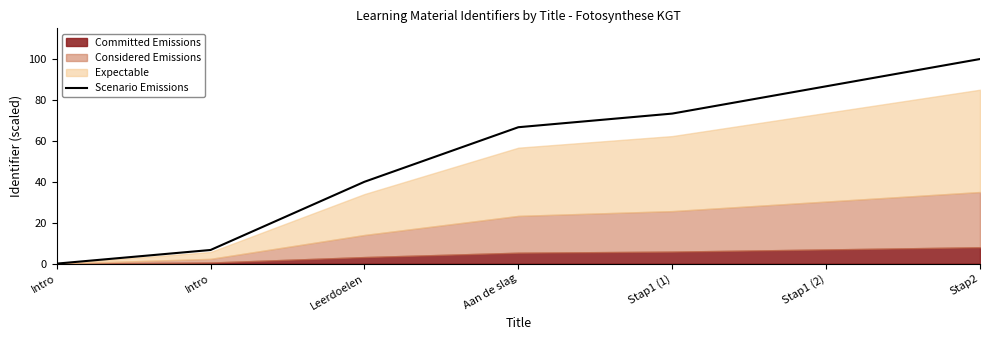

What is the difference between the maximum and minimum values?

100.0